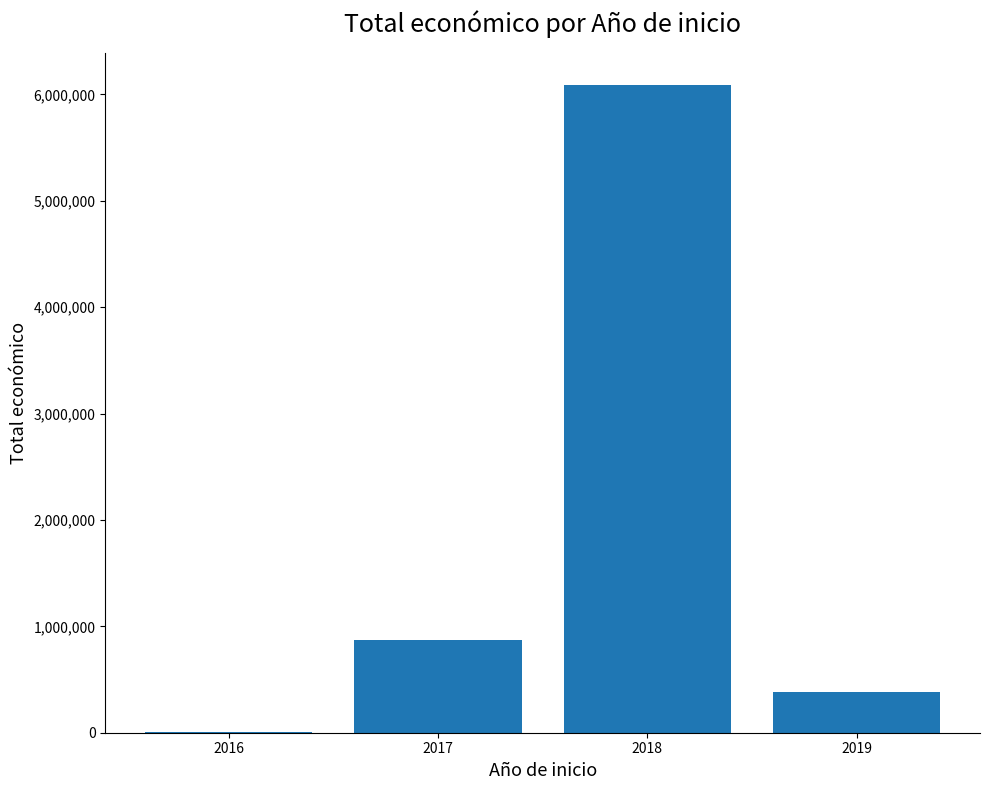

What is the change in value from 2018 to 2019?

-5707981